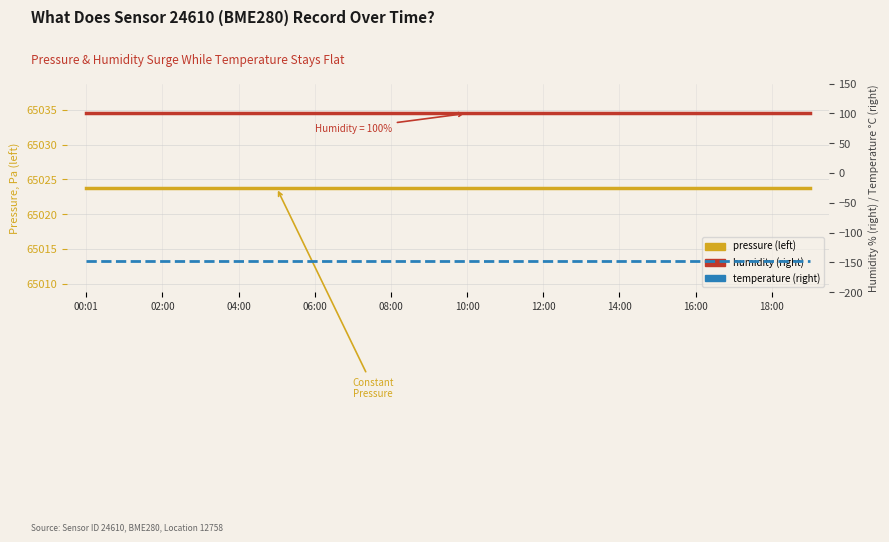

Count the number of data series in this chart.

3